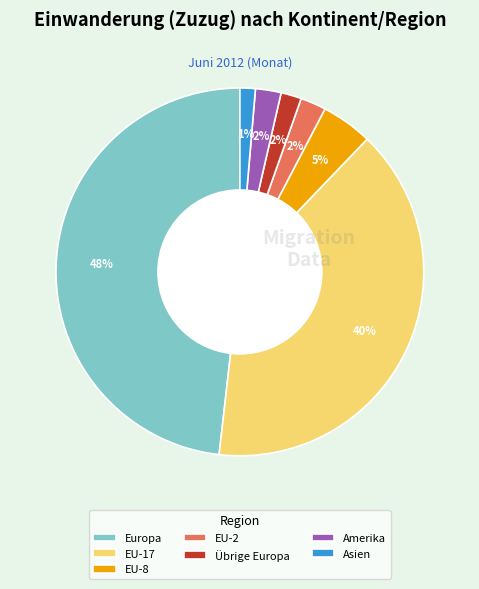

To the nearest percent, what is the difference between the largest and smallest slice percentages?

47%